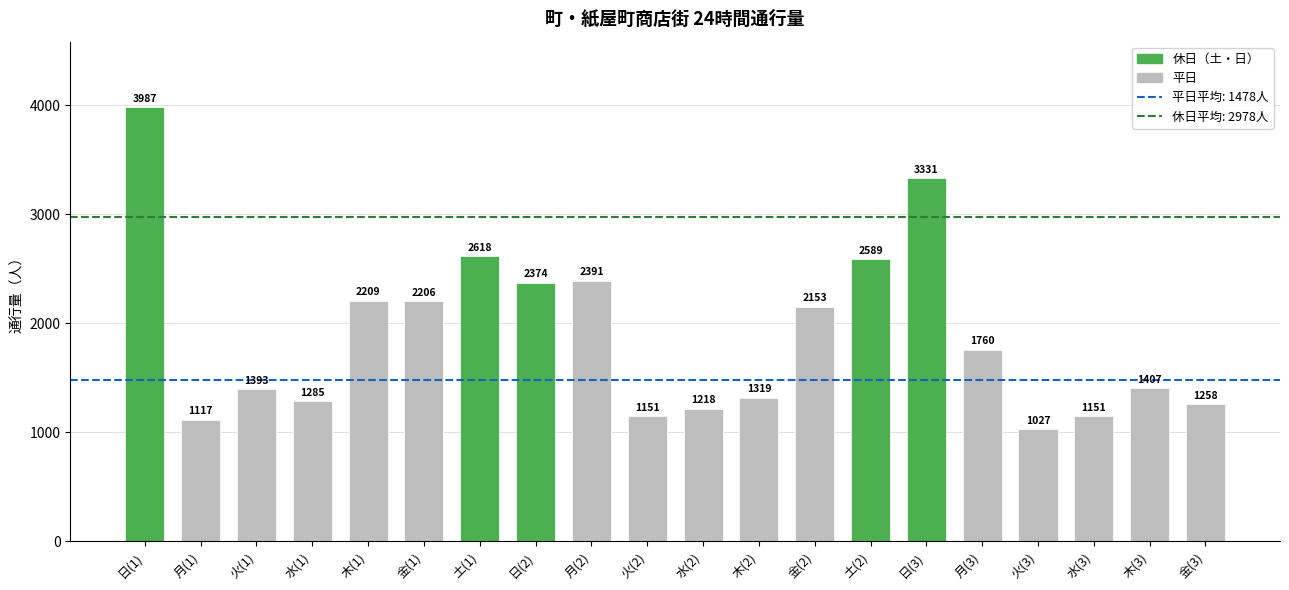

What is the change in value from 日(2) to 金(2)?

-221